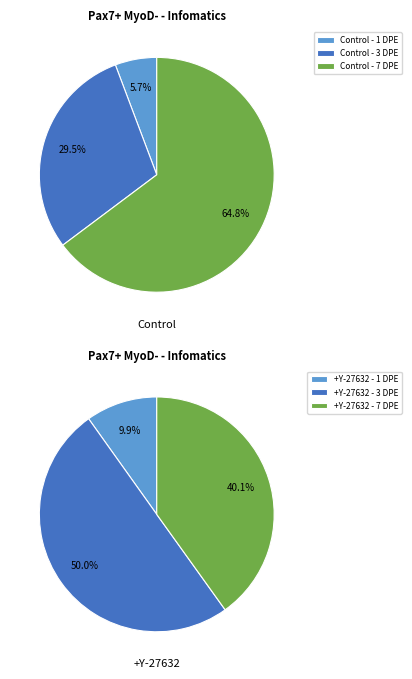

To the nearest percent, what is the average slice percentage?

33%